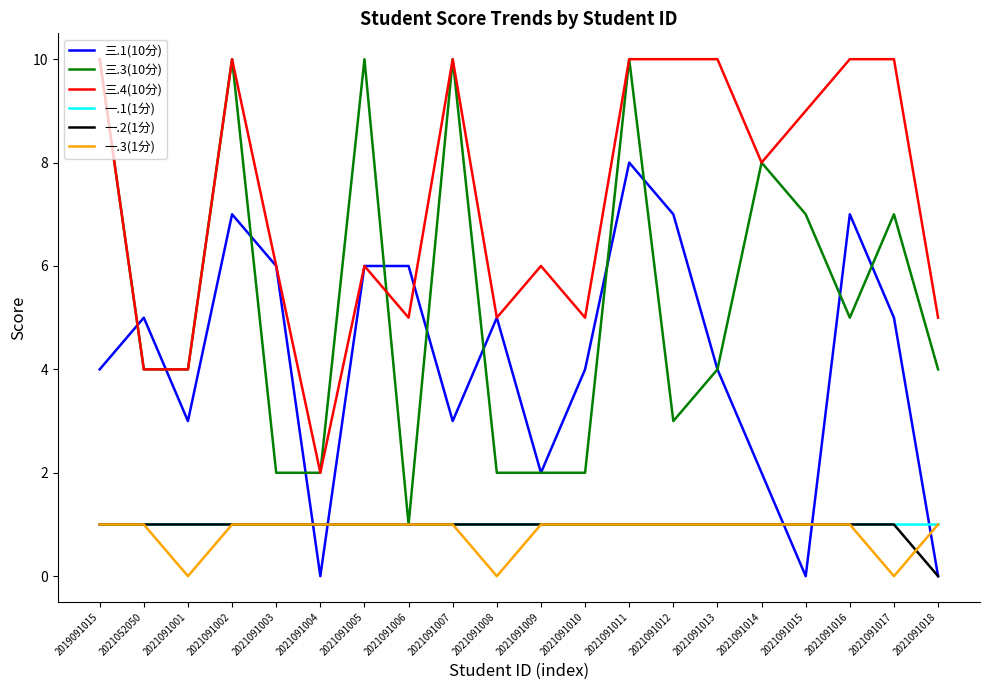

How many categories are shown in the chart?

20